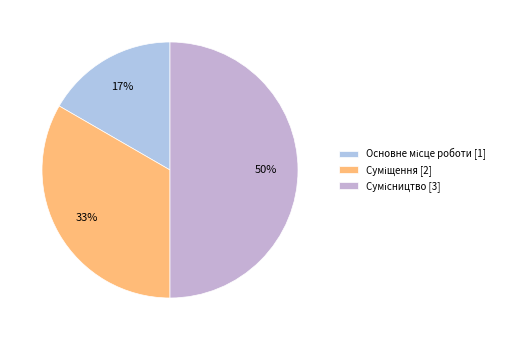

True or false: Основне місце роботи accounts for 17% of the total.

True